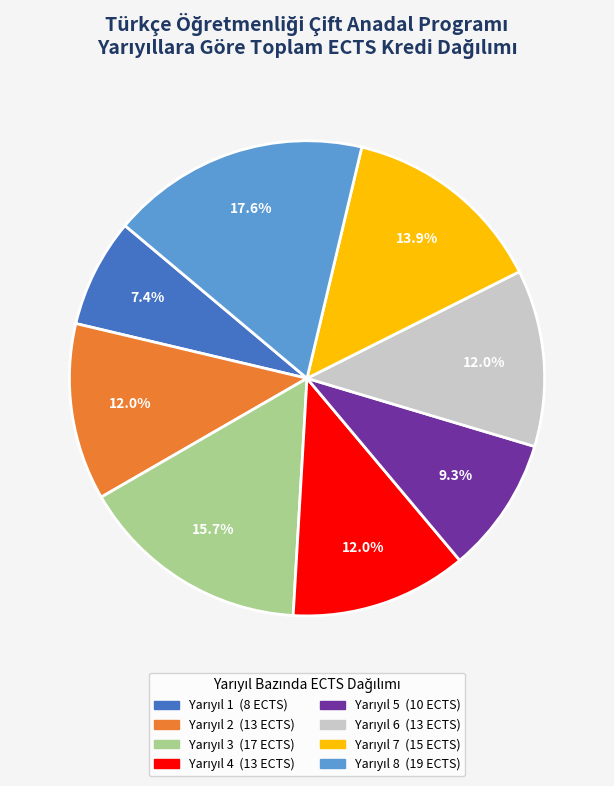

Does any single category account for the majority?

No